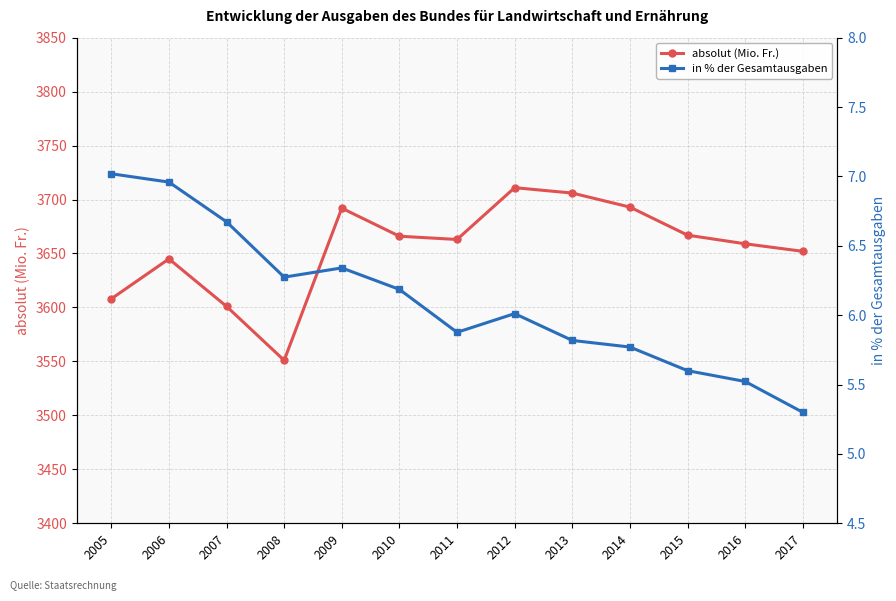

Is it true that in % der Gesamtausgaben equals 2.1 at 2009?

False